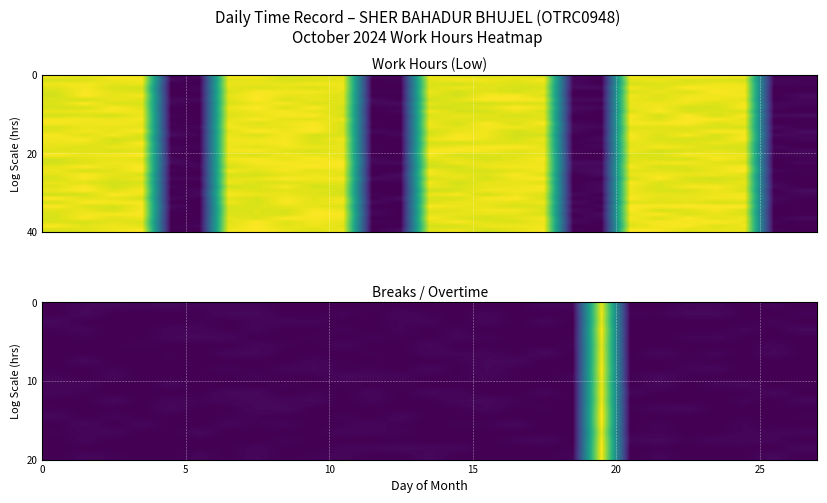

What is the maximum value shown in the chart?

16.1